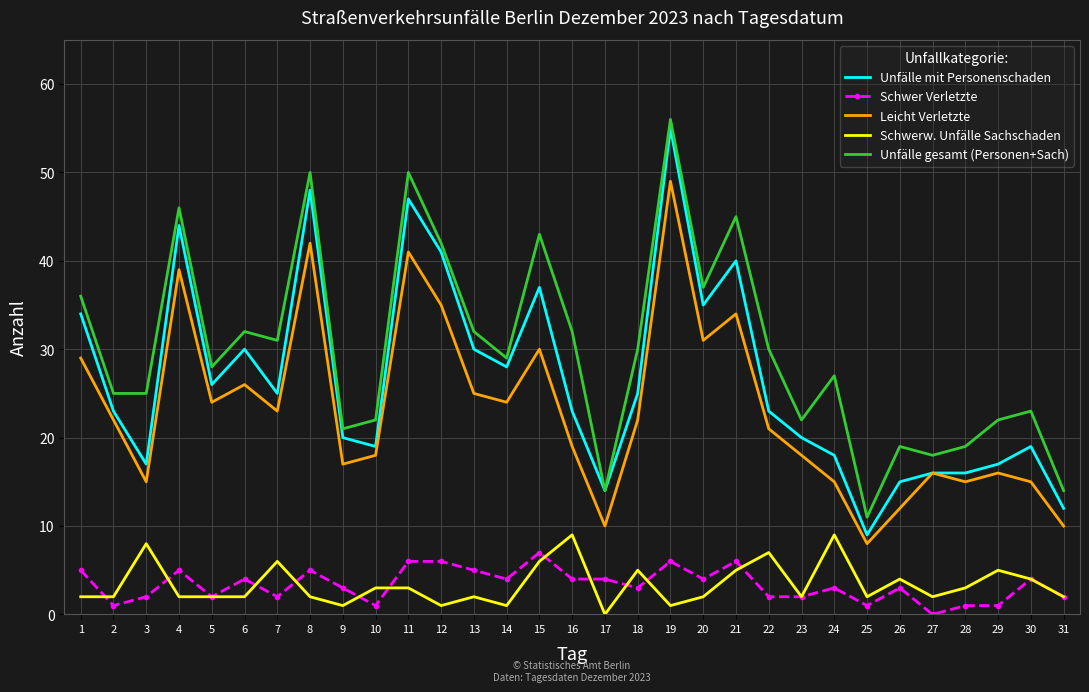

Which series has the largest range (max minus min)?

Unfälle mit Personenschaden